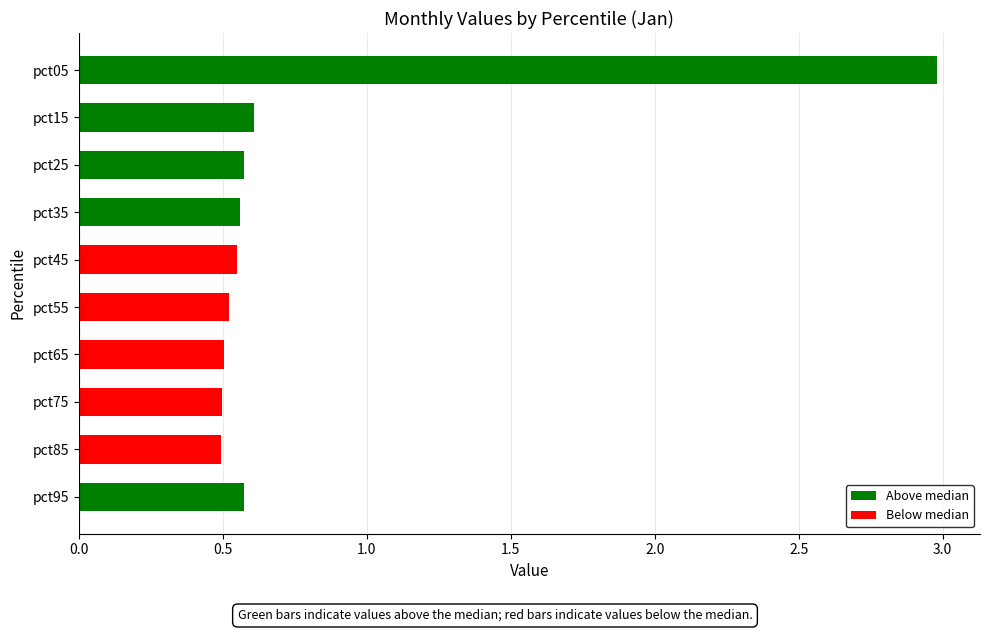

How many values are between 0 and 1?

9